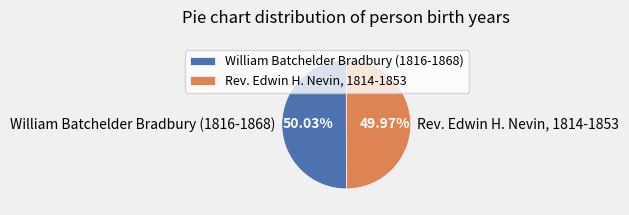

Is there any slice that represents more than half of the pie?

Yes